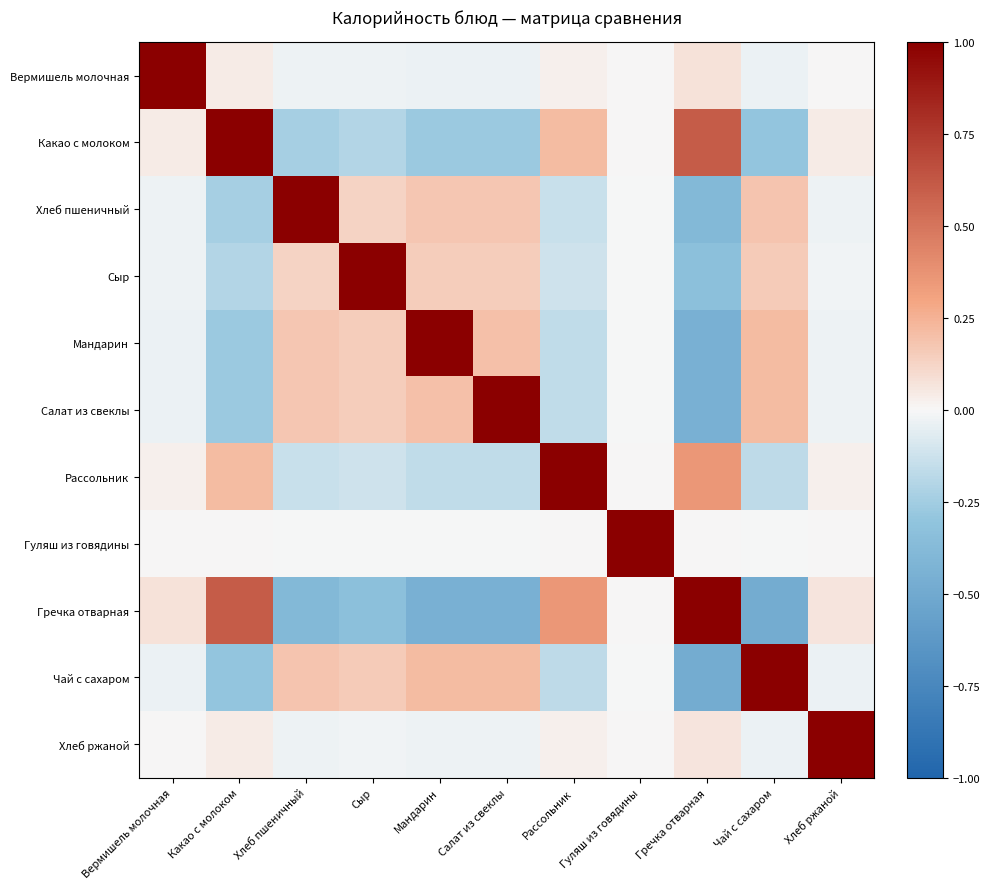

What is the greatest value displayed?

1.0